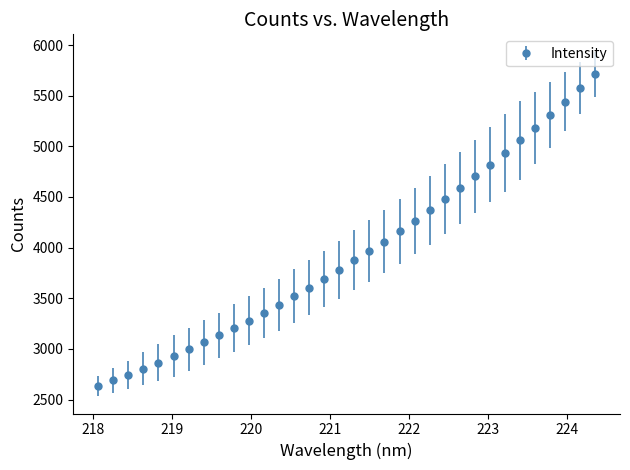

What is the value of the 34th point from the left?

5712.7